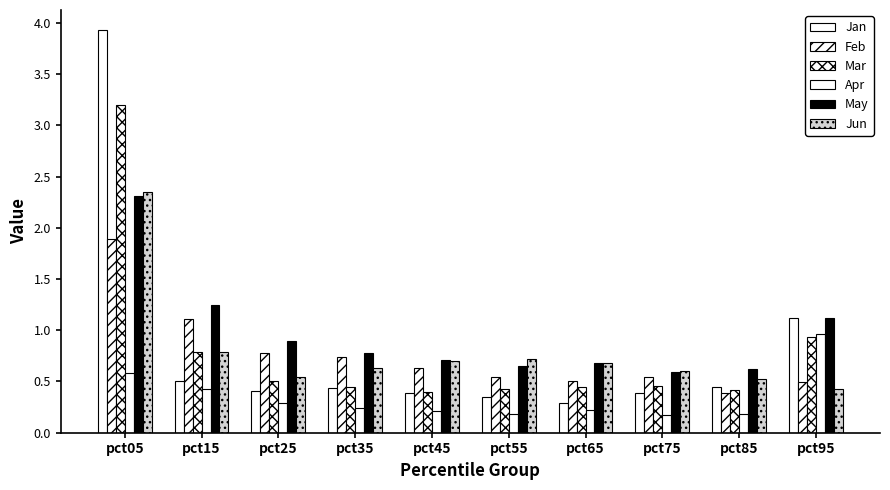

What value does the Feb series have at pct15?

1.1